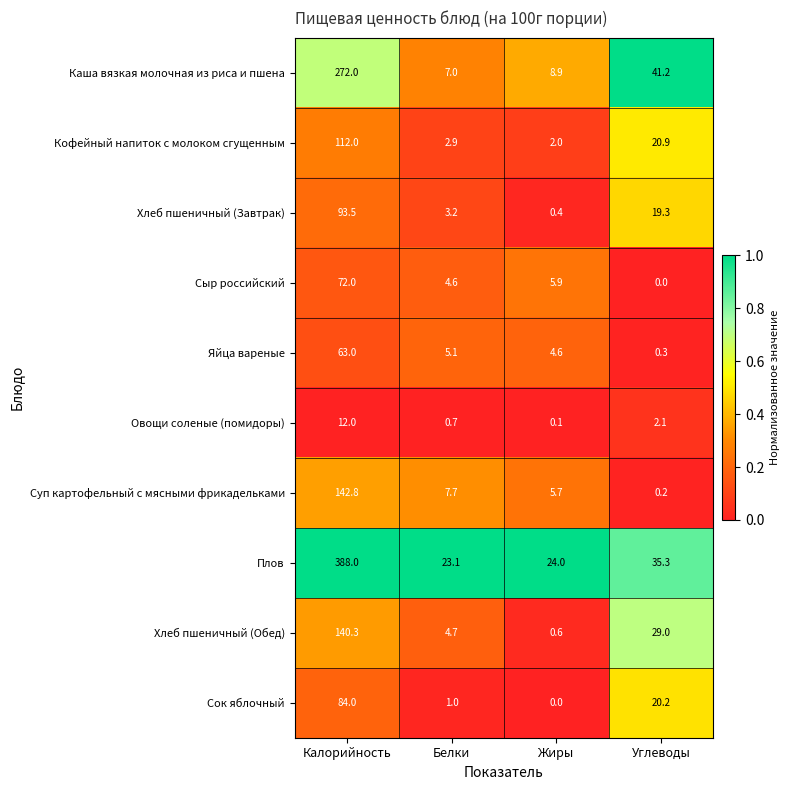

Which series has the largest range (max minus min)?

Плов